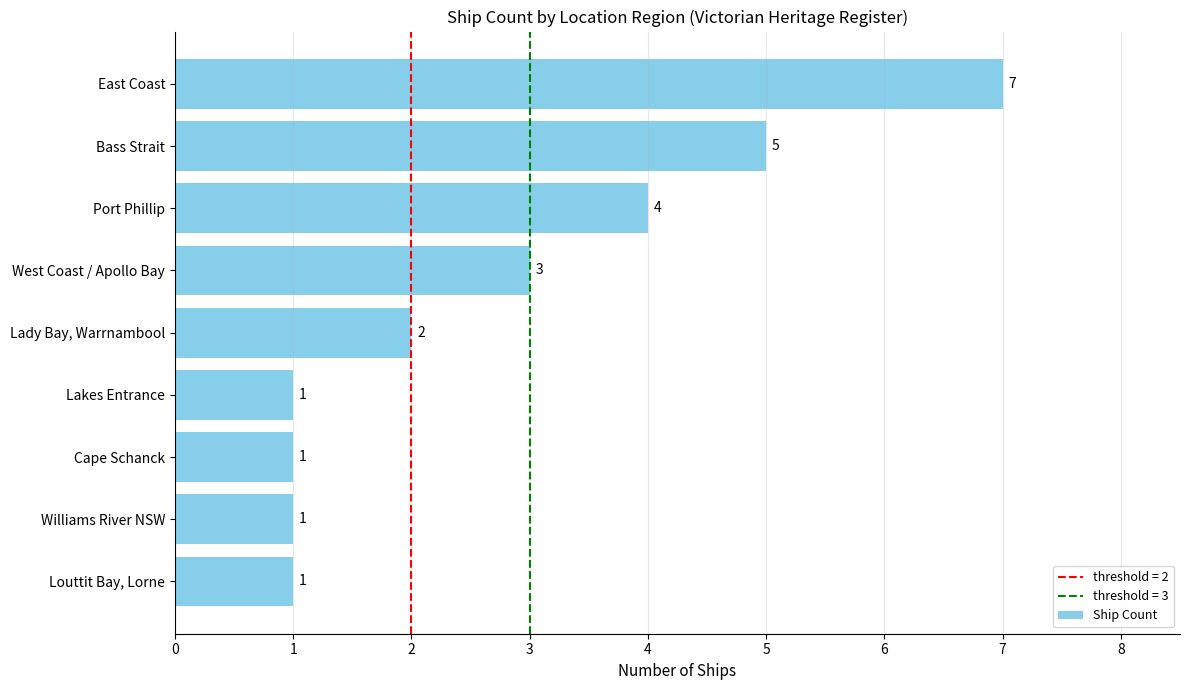

Are the bars grouped side by side (vs. stacked)?

No